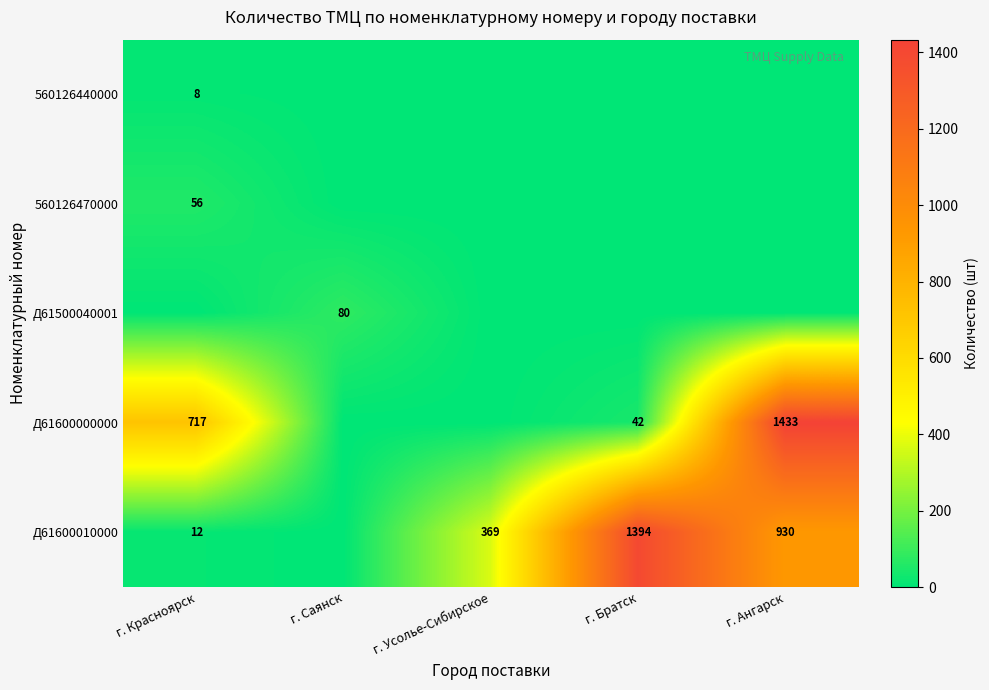

Is it true that Д61600000000 equals 261 at г. Красноярск?

False